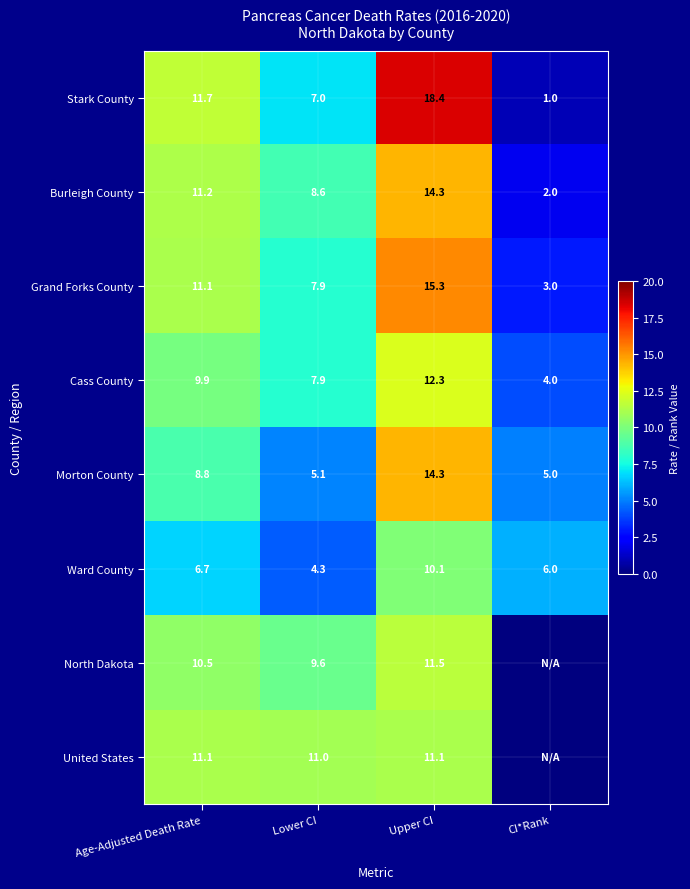

Is it true that Grand Forks County equals 3.0 at CI*Rank?

True